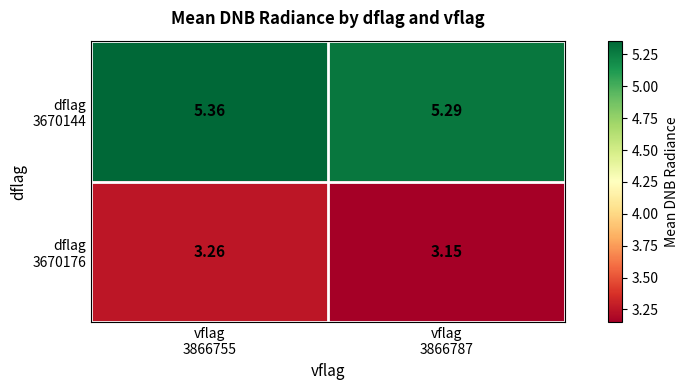

Count the number of categories in the chart.

2